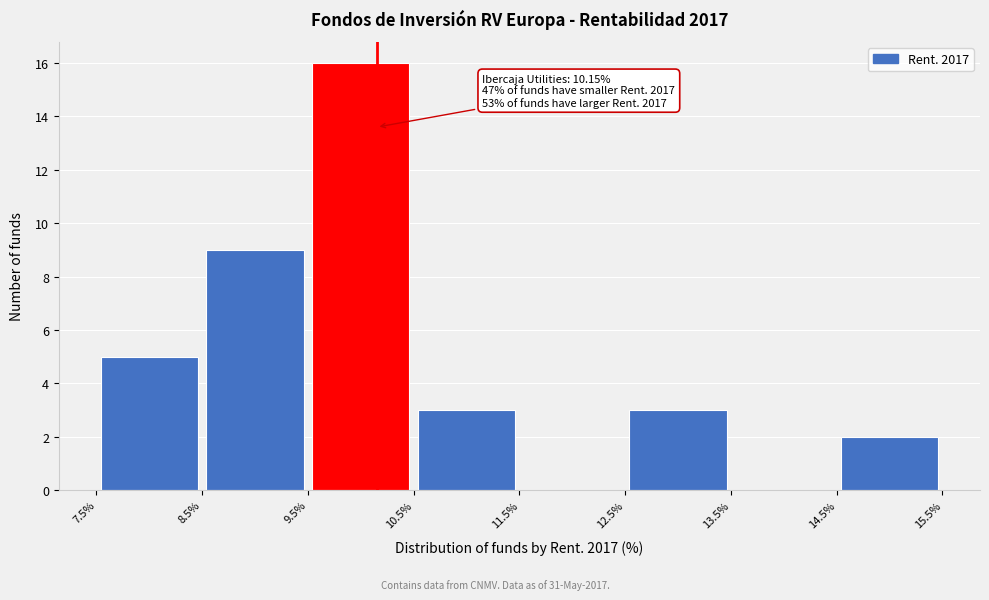

Over which range of the x-axis is the bar tallest?

9.5% to 10.5%